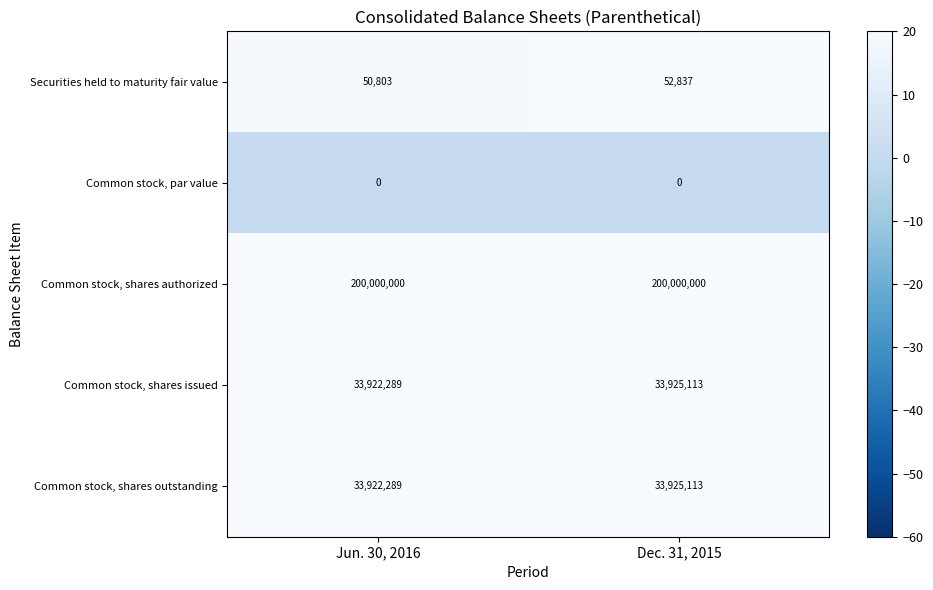

Reading left to right, transcribe all the data shown in this chart.

Securities held to maturity fair value: 50803	52837
Common stock, par value: 0	0
Common stock, shares authorized: 200000000	200000000
Common stock, shares issued: 33922289	33925113
Common stock, shares outstanding: 33922289	33925113